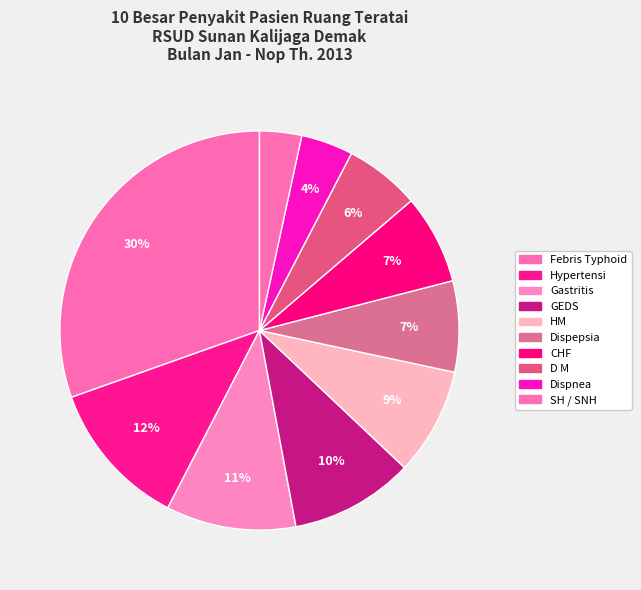

Count the number of slices in the pie.

10